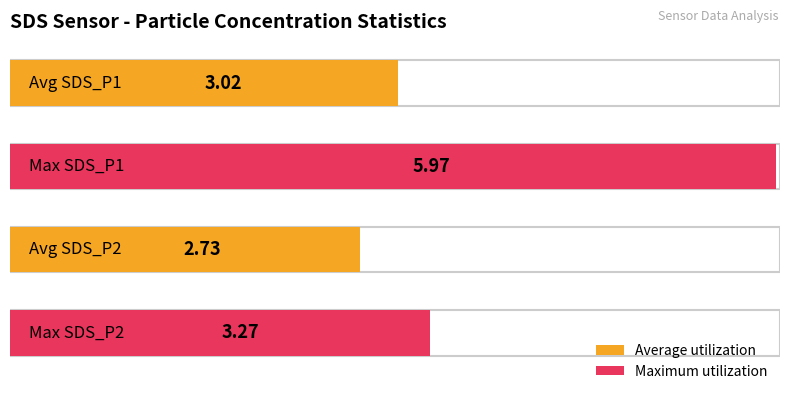

Rank the series by their average value, from highest to lowest.

SDS_P1, SDS_P2